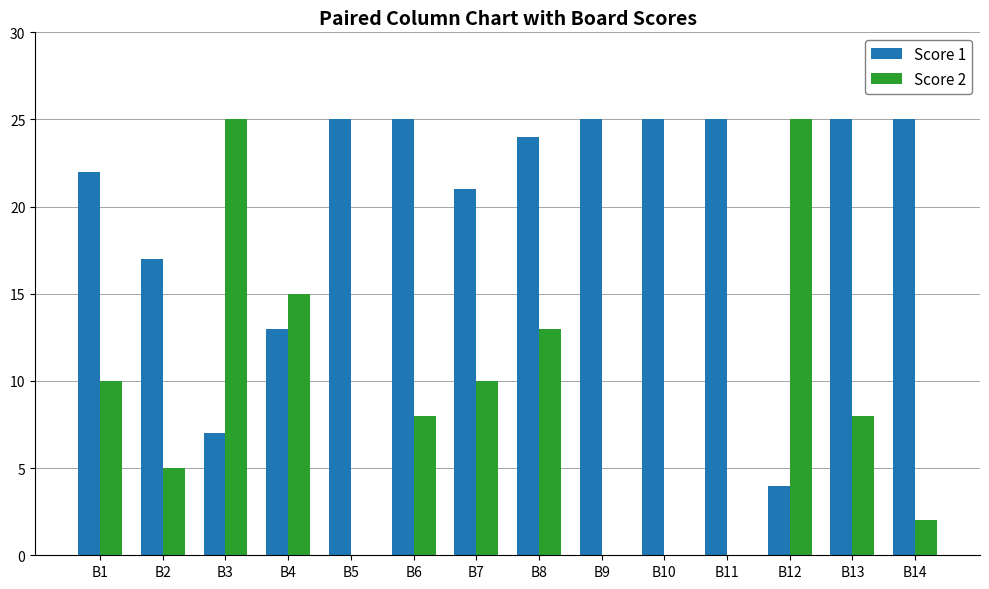

Between B2 and B14, which series saw the biggest shift?

Score 1